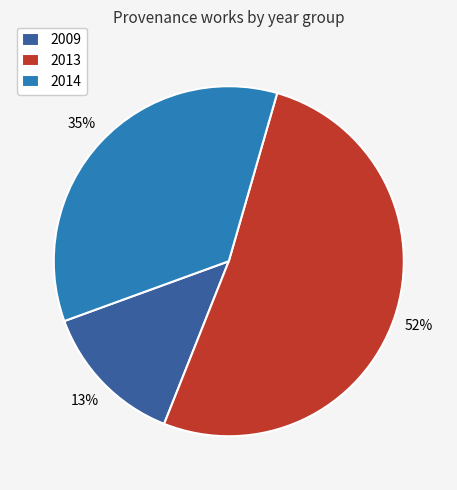

Is it true that 2014 is 35% of the pie?

True